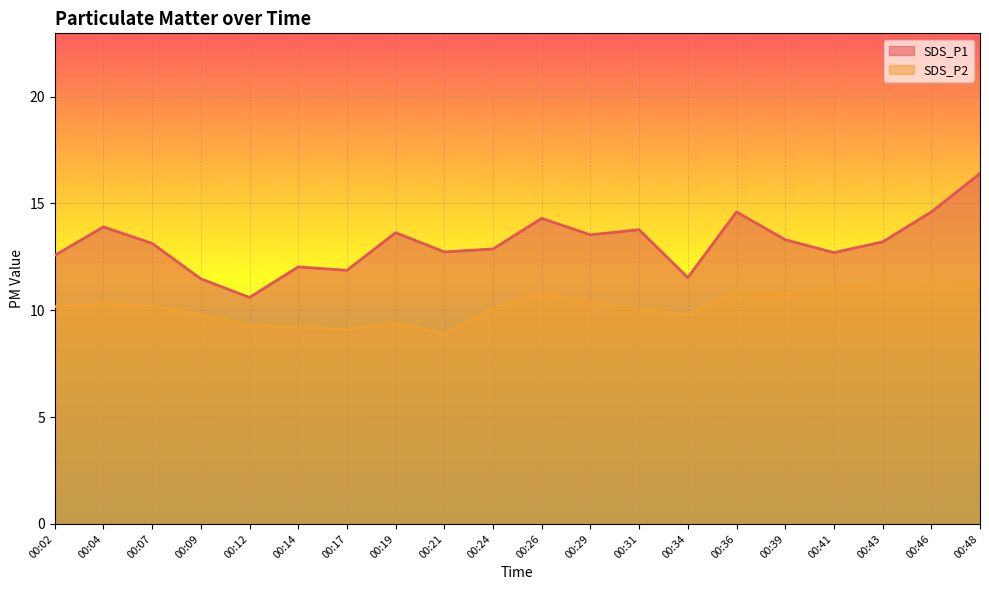

True or false: SDS_P1 and SDS_P2 intersect in this chart.

False